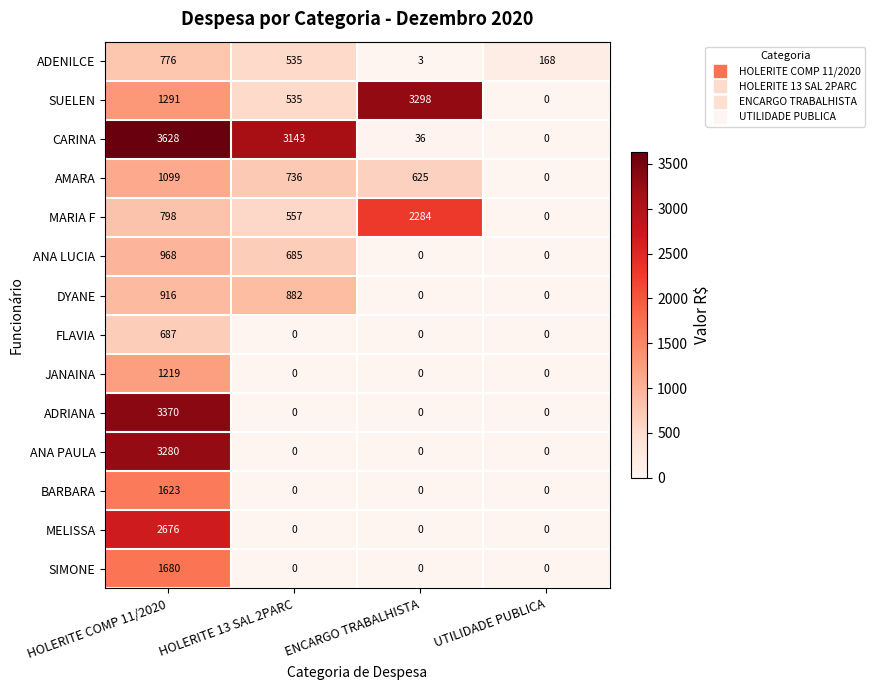

Which series has the largest range (max minus min)?

CARINA